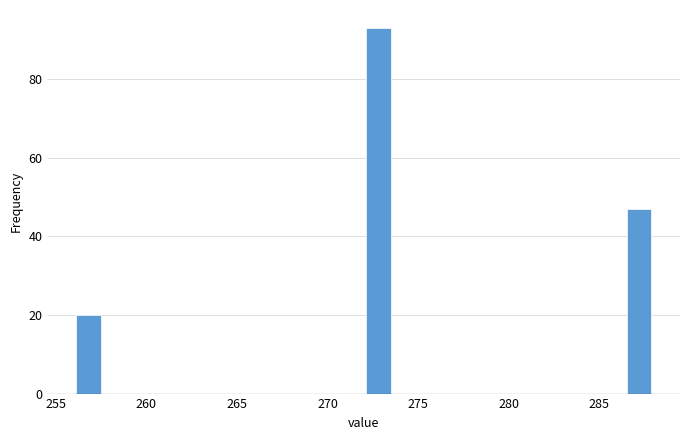

Around what value on the x-axis is the tallest bar? Give the approximate position of its centre, as read against the axis.

273.0